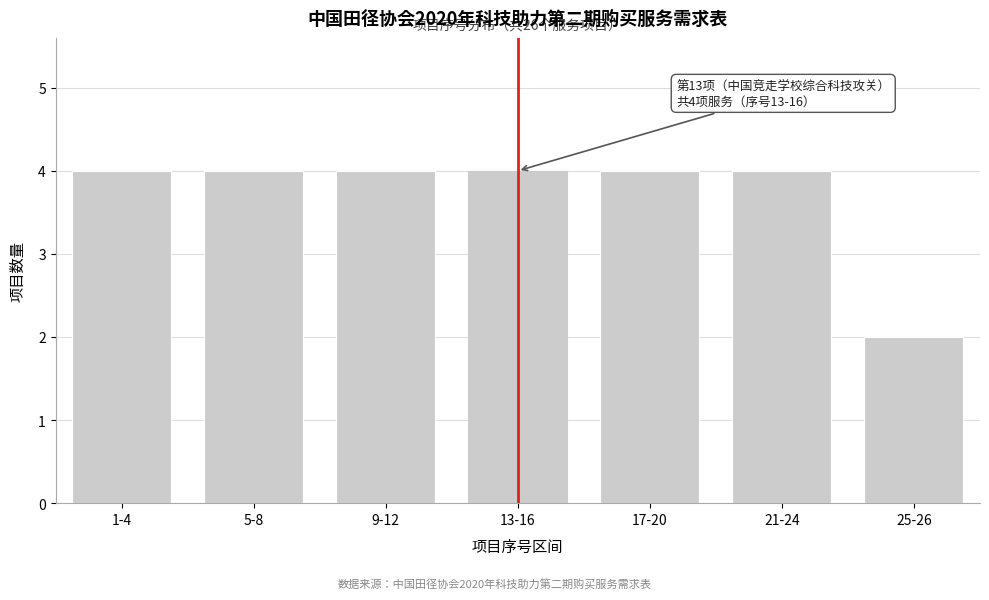

Reading left to right, list all the values displayed in this chart.

4	4	4	4	4	4	2